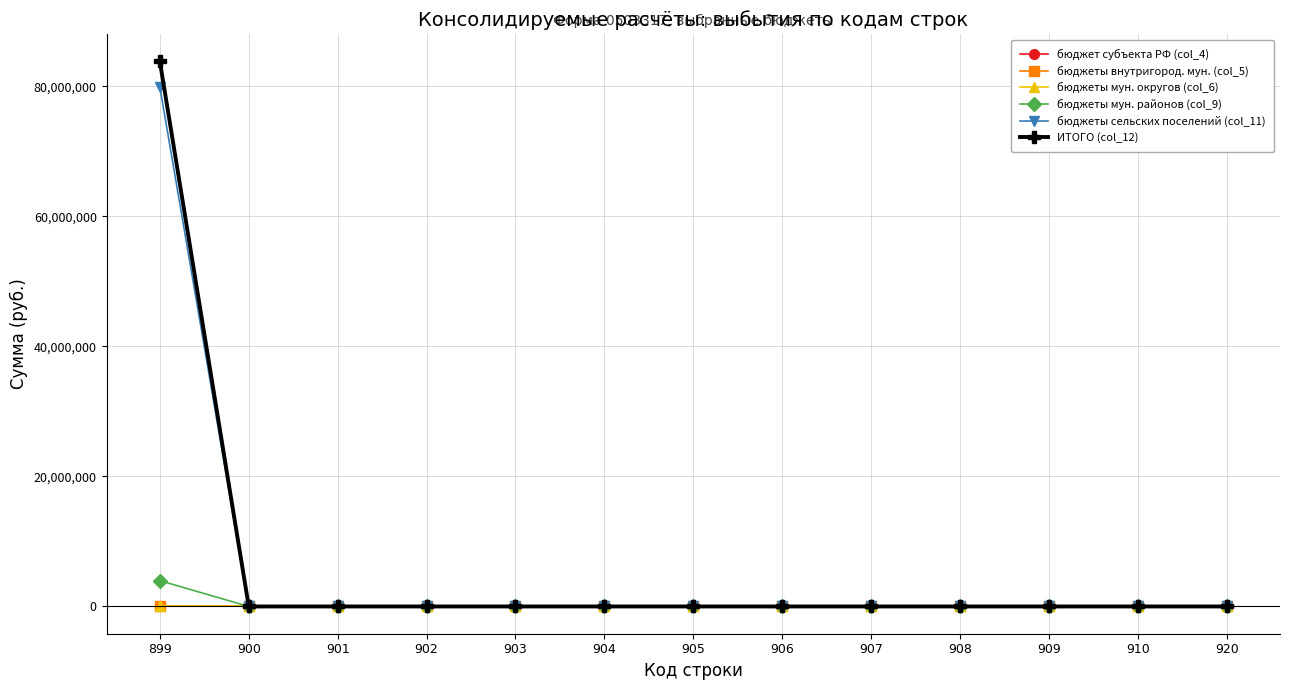

Which series has the largest total across all categories?

ИТОГО (col_12)